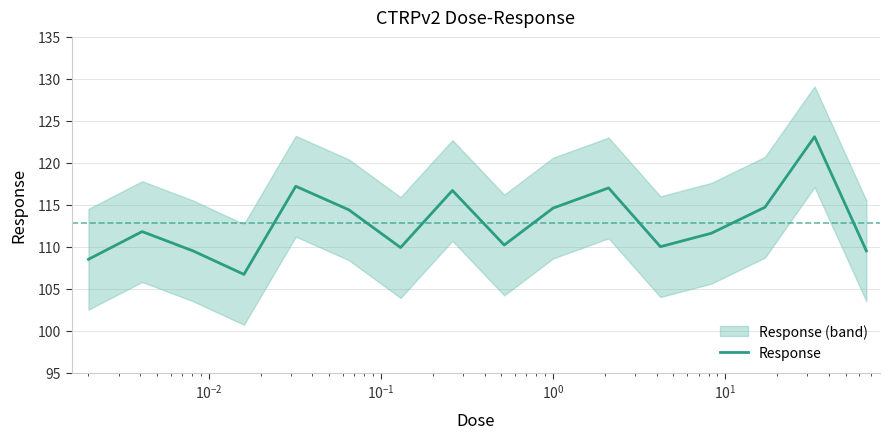

What is the sum of all values?

1805.4